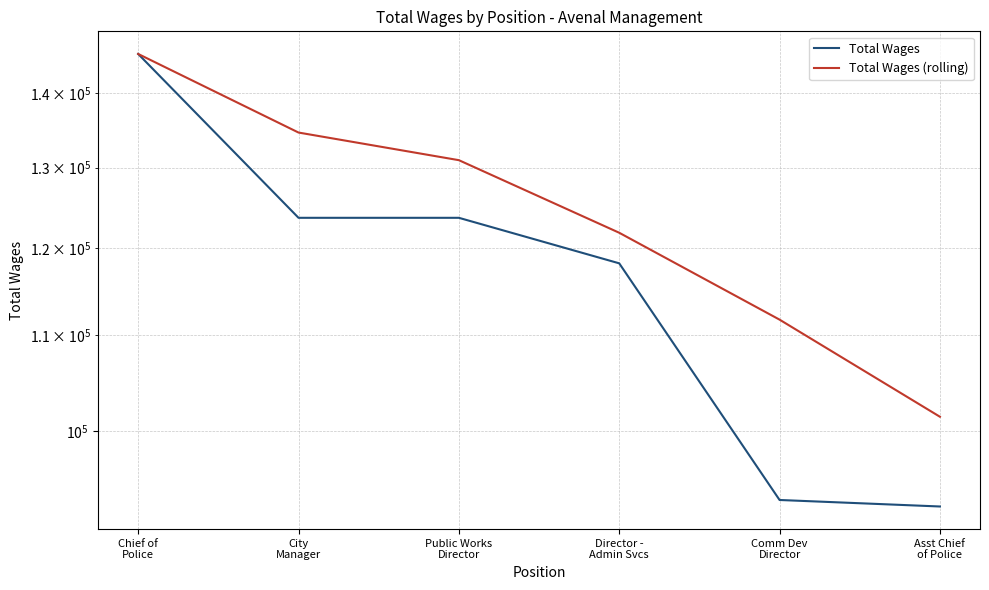

Which series changed the most between City
Manager and Asst Chief
of Police?

Total Wages (rolling)